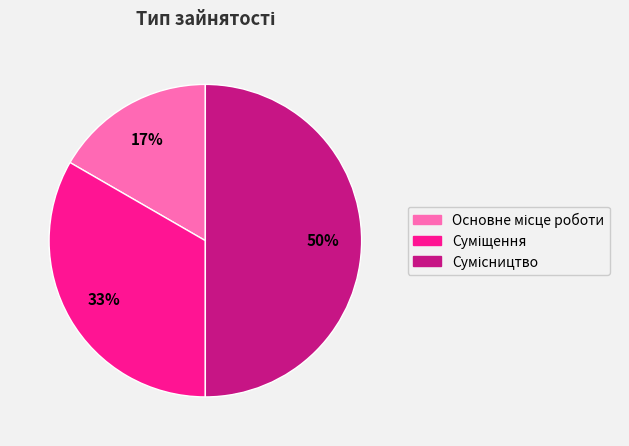

To the nearest percent, what is the difference between the largest and smallest slice percentages?

33%